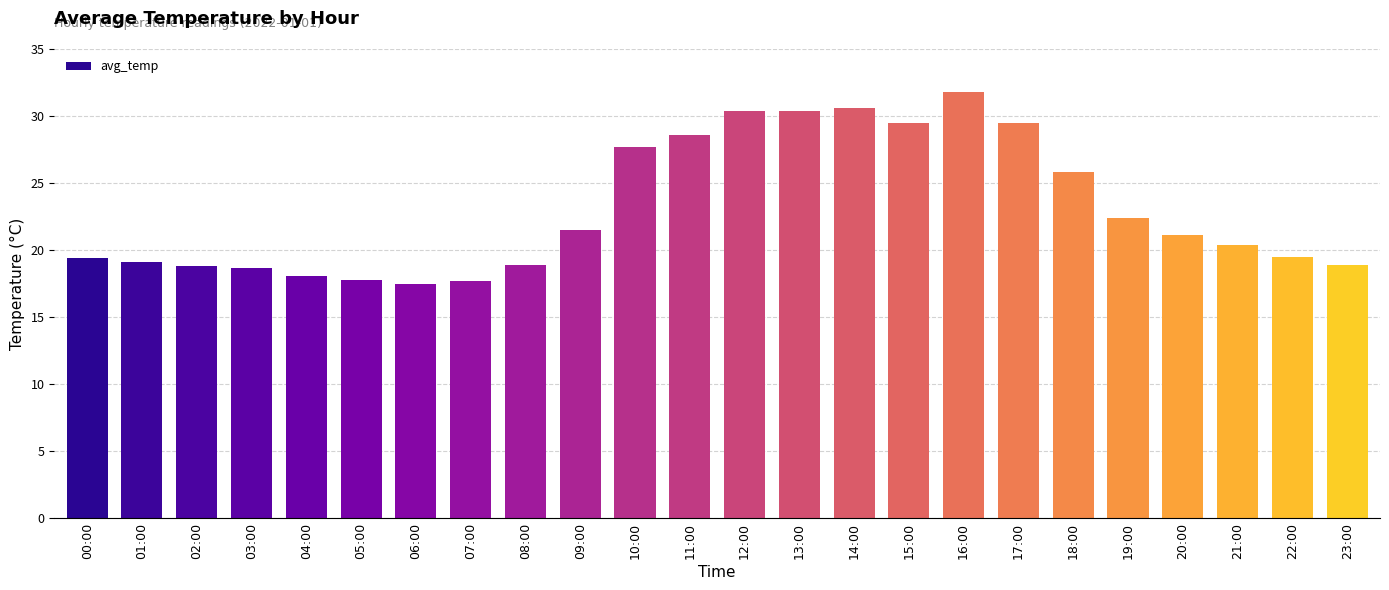

What is the change in value from 10:00 to 11:00?

+0.9